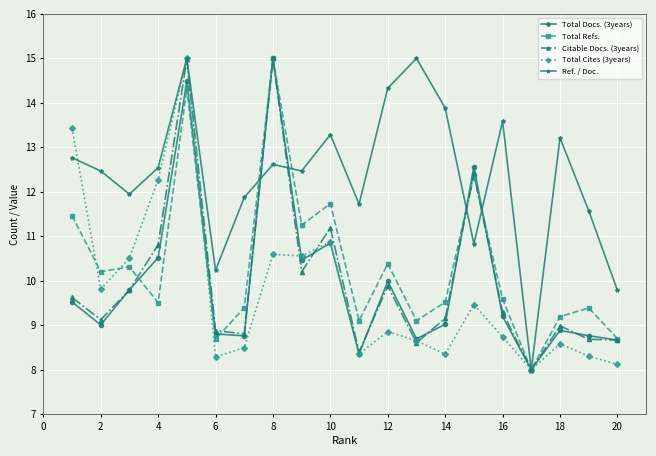

What is the smallest value displayed?

8.0